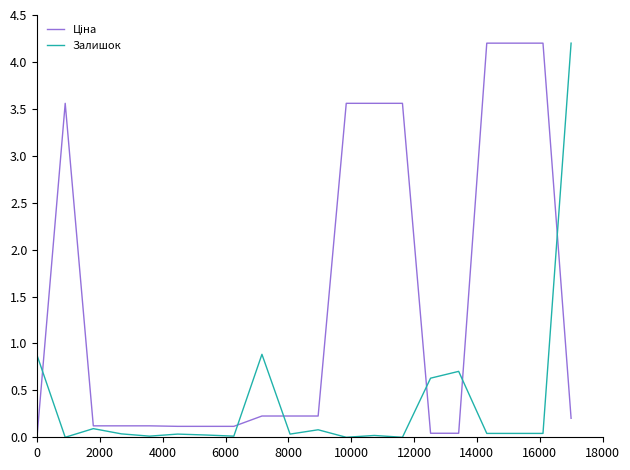

Where do Ціна and Залишок first cross each other?

0 and 2000